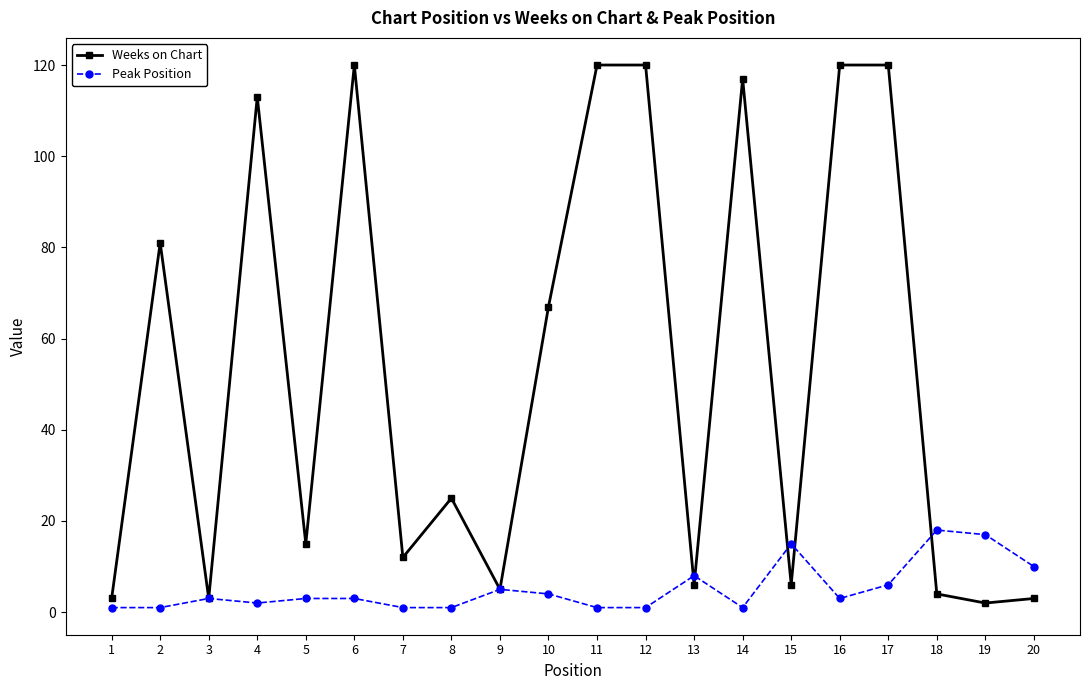

After their last crossing, which series has the higher values: Peak Position or Weeks on Chart?

Peak Position